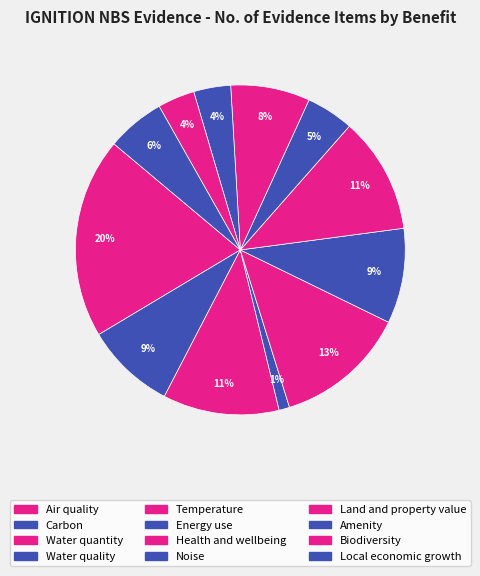

Is it true that Water quantity is 5% of the pie?

False